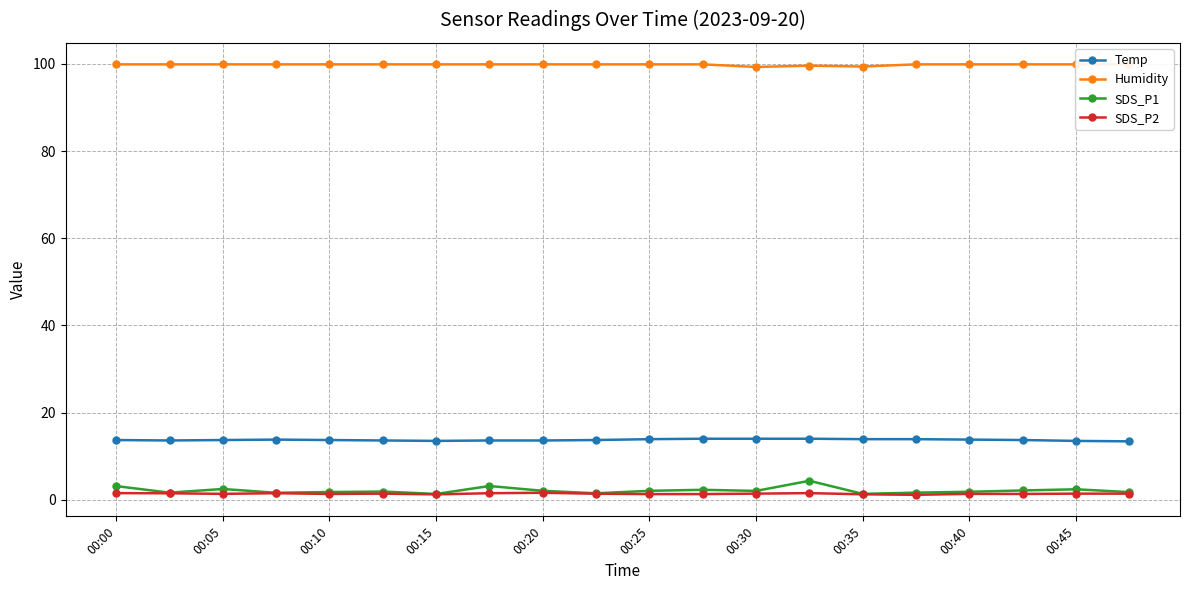

True or false: SDS_P2 and Temp cross at least once.

False